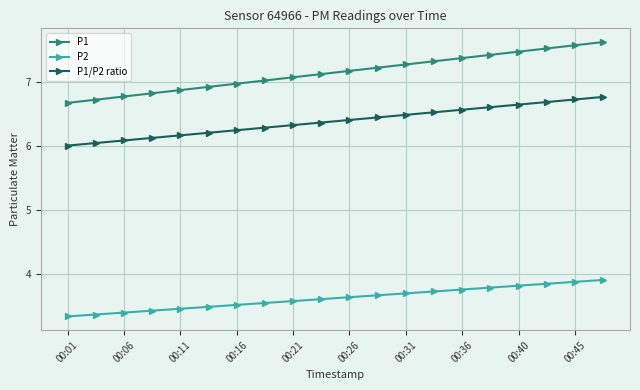

True or false: P2 and P1/P2 ratio intersect in this chart.

False